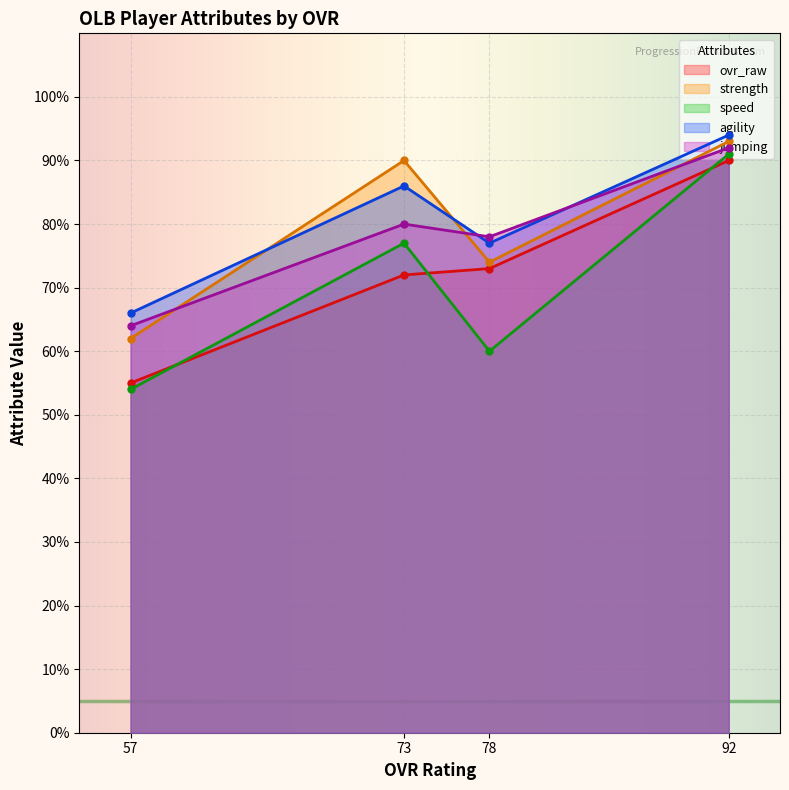

At which category is the sum across all series the highest?

92